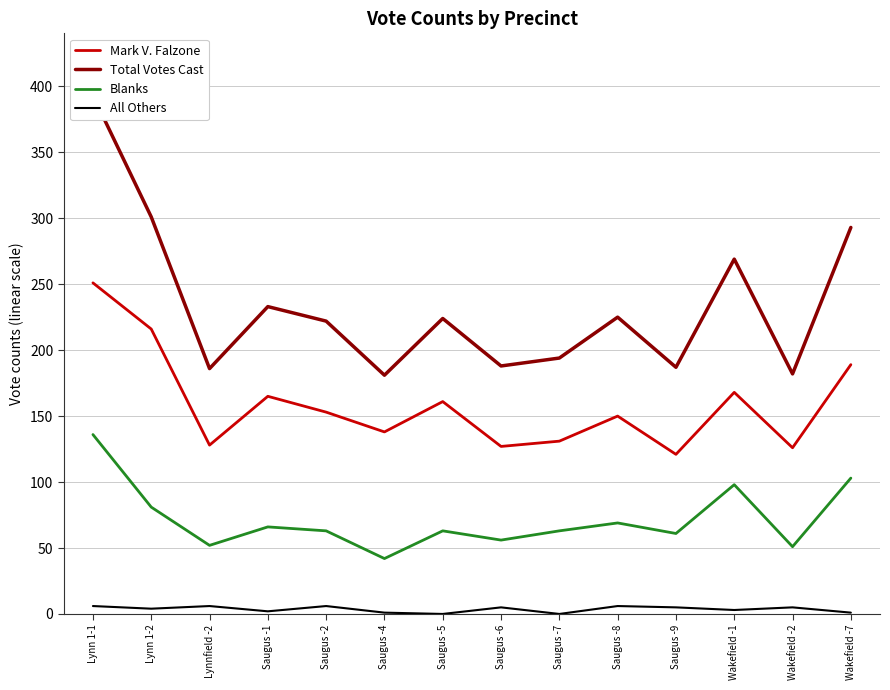

What is the sum of all All Others values?

50